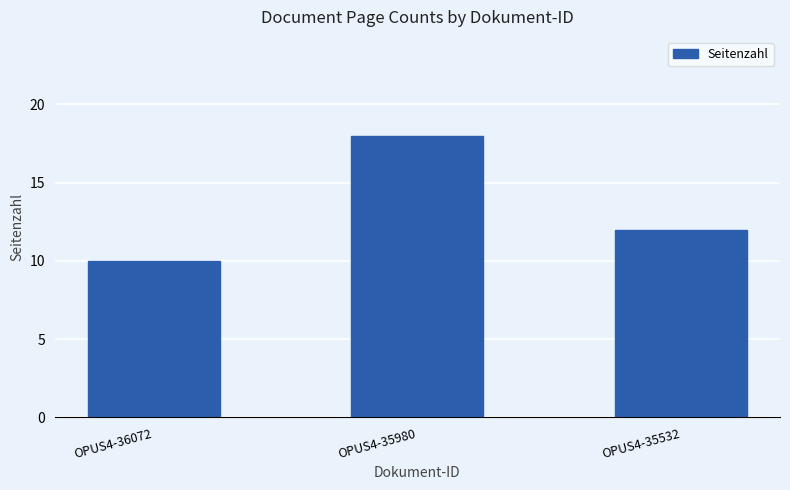

What is the approximate value at OPUS4-35980?

18